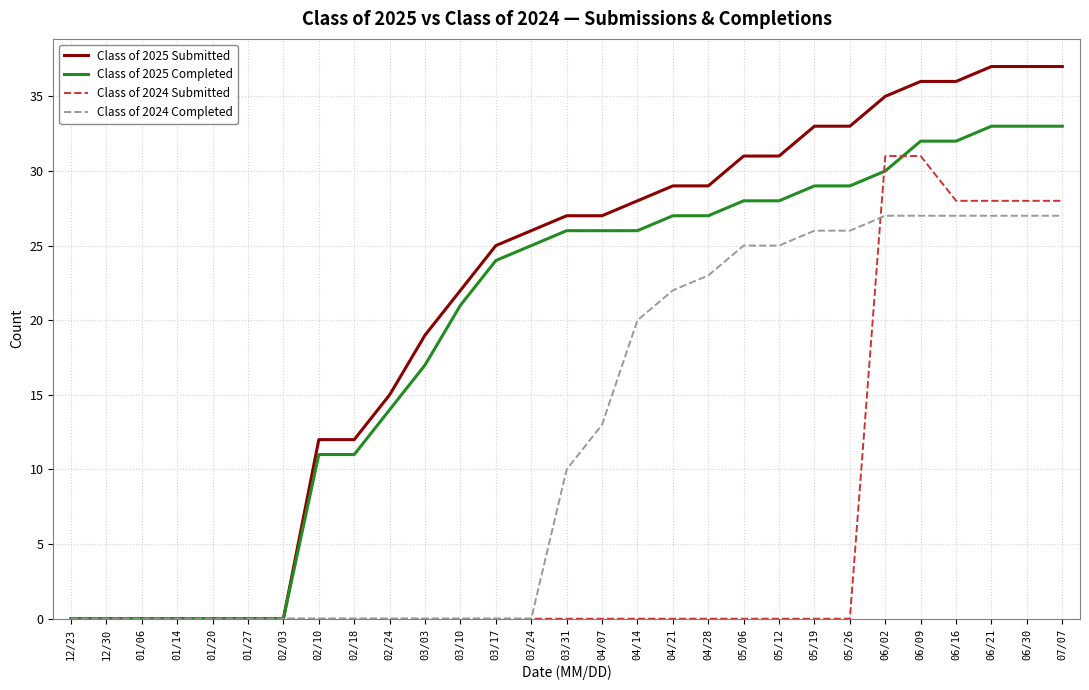

Reading left to right, list all the values displayed in this chart.

Class of 2025 Submitted: 0	0	0	0	0	0	0	12	12	15	19	22	25	26	27	27	28	29	29	31	31	33	33	35	36	36	37	37	37
Class of 2025 Completed: 0	0	0	0	0	0	0	11	11	14	17	21	24	25	26	26	26	27	27	28	28	29	29	30	32	32	33	33	33
Class of 2024 Submitted: 0	0	0	0	0	0	0	0	0	0	0	0	0	0	0	0	0	0	0	0	0	0	0	31	31	28	28	28	28
Class of 2024 Completed: 0	0	0	0	0	0	0	0	0	0	0	0	0	0	10	13	20	22	23	25	25	26	26	27	27	27	27	27	27